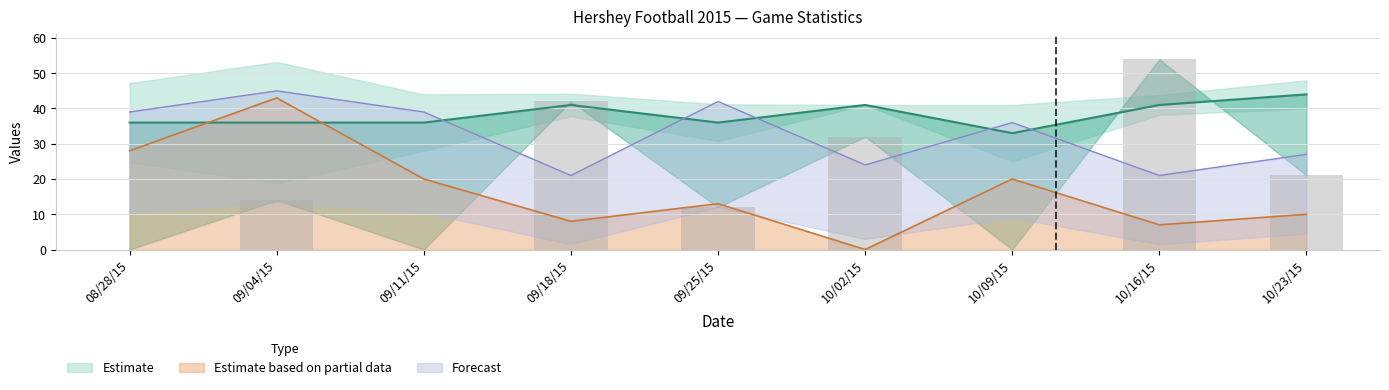

Where is WC Points nearest to the value 38?

08/28/15